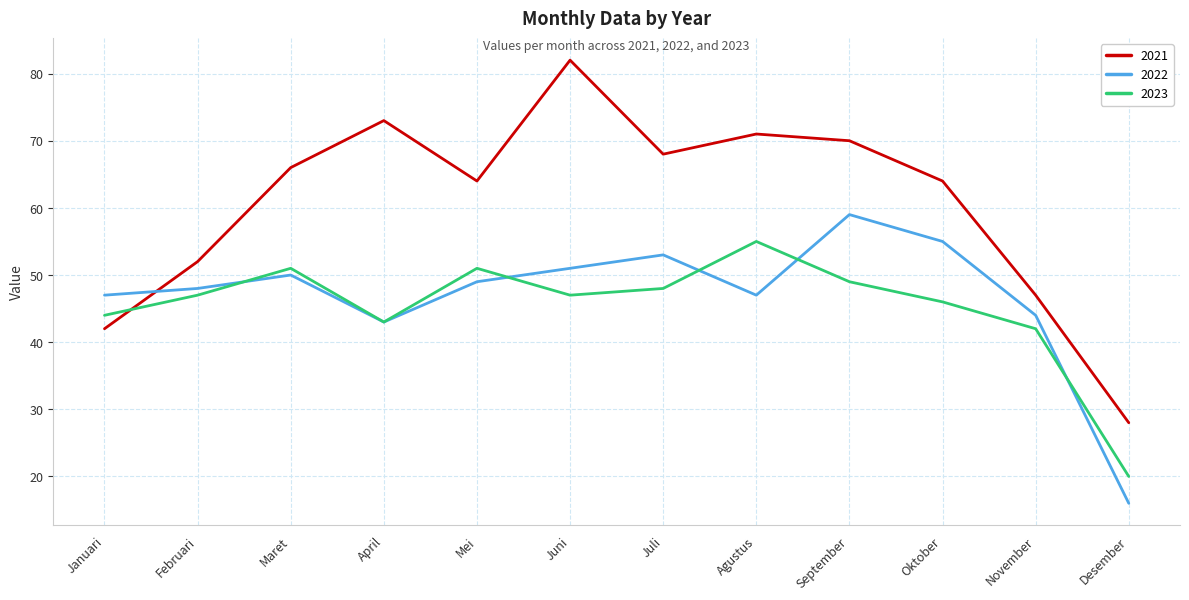

Is the value of 2021 at Desember greater than the value of 2022 at Desember?

Yes